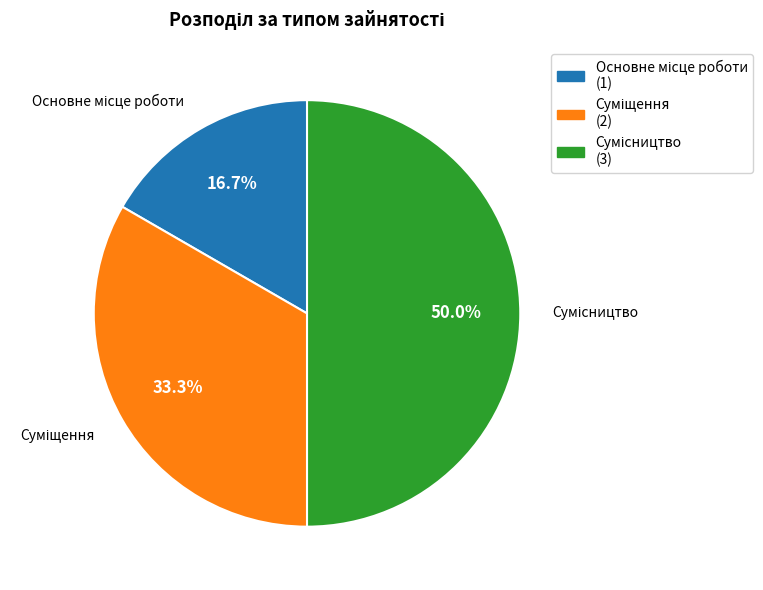

Does Сумісництво represent more than half of the total?

No